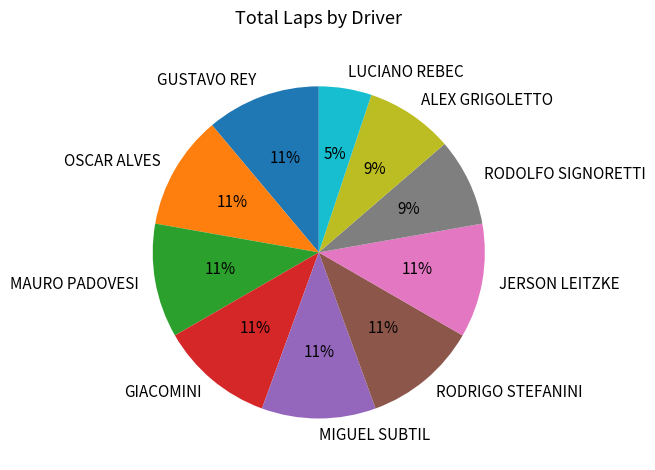

What is the smallest slice in the pie chart?

LUCIANO REBEC